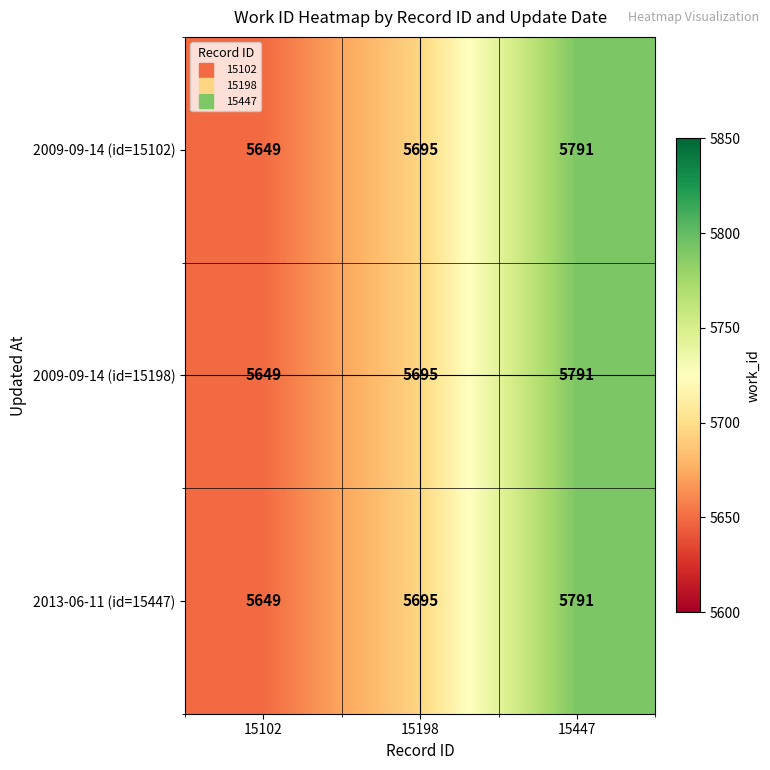

At which category is the sum across all series the highest?

15447